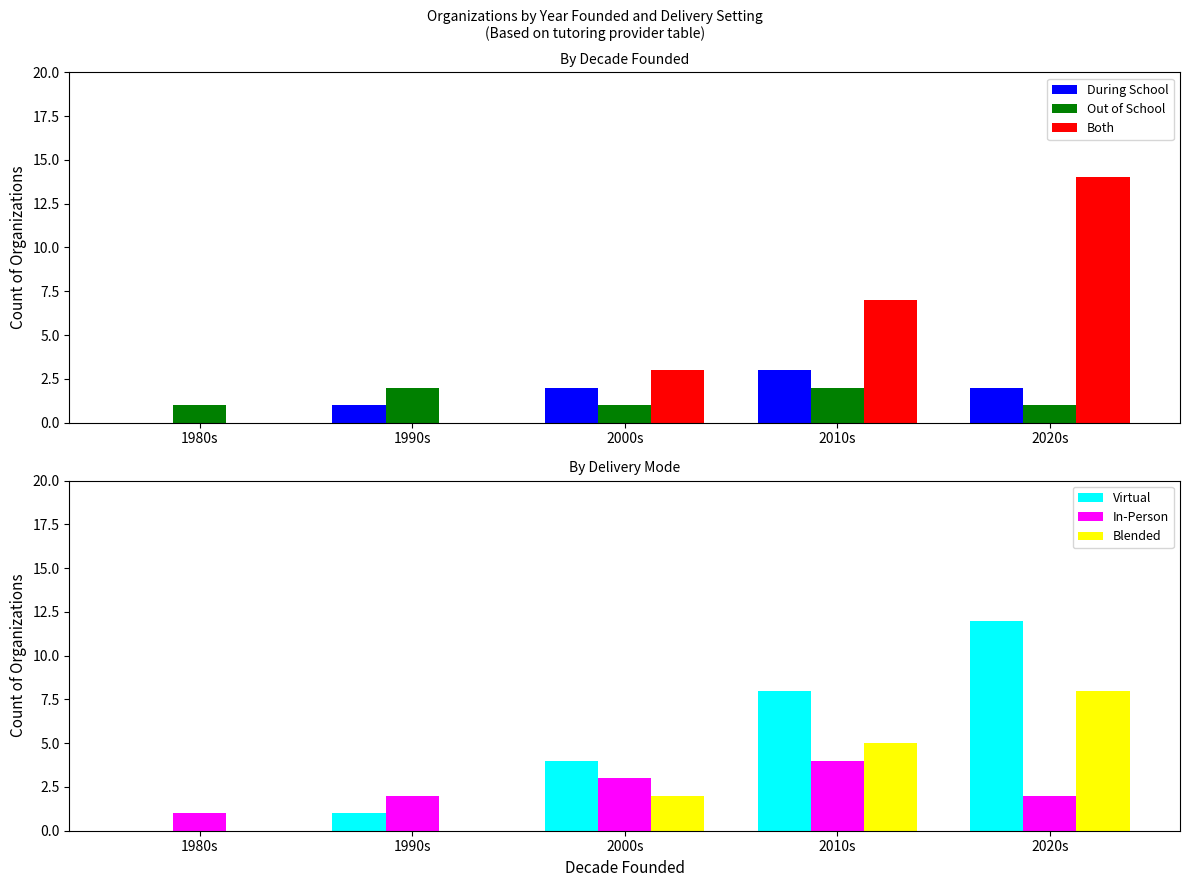

Read the In-Person value at 2010s.

4